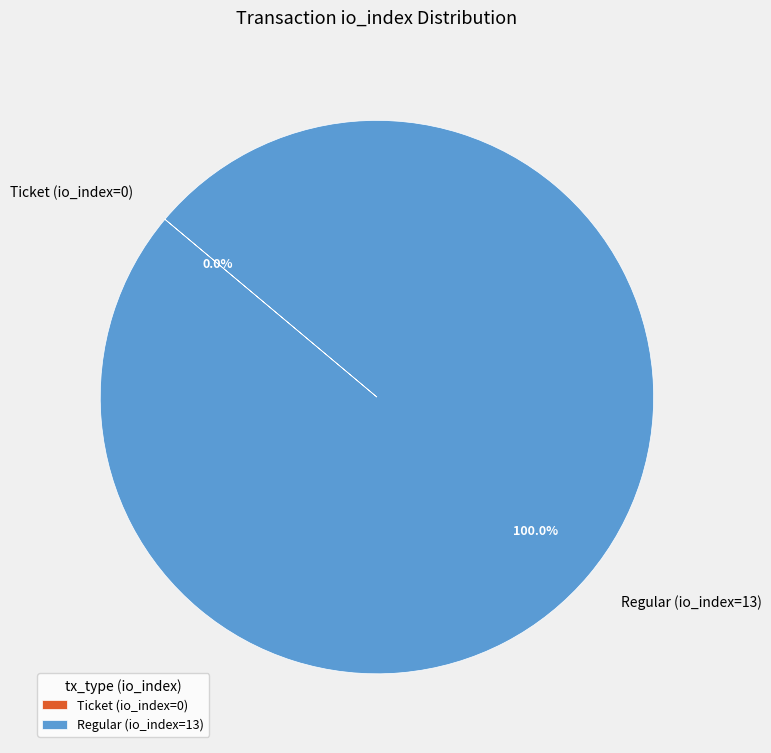

Which slice is the largest?

Regular (io_index=13)